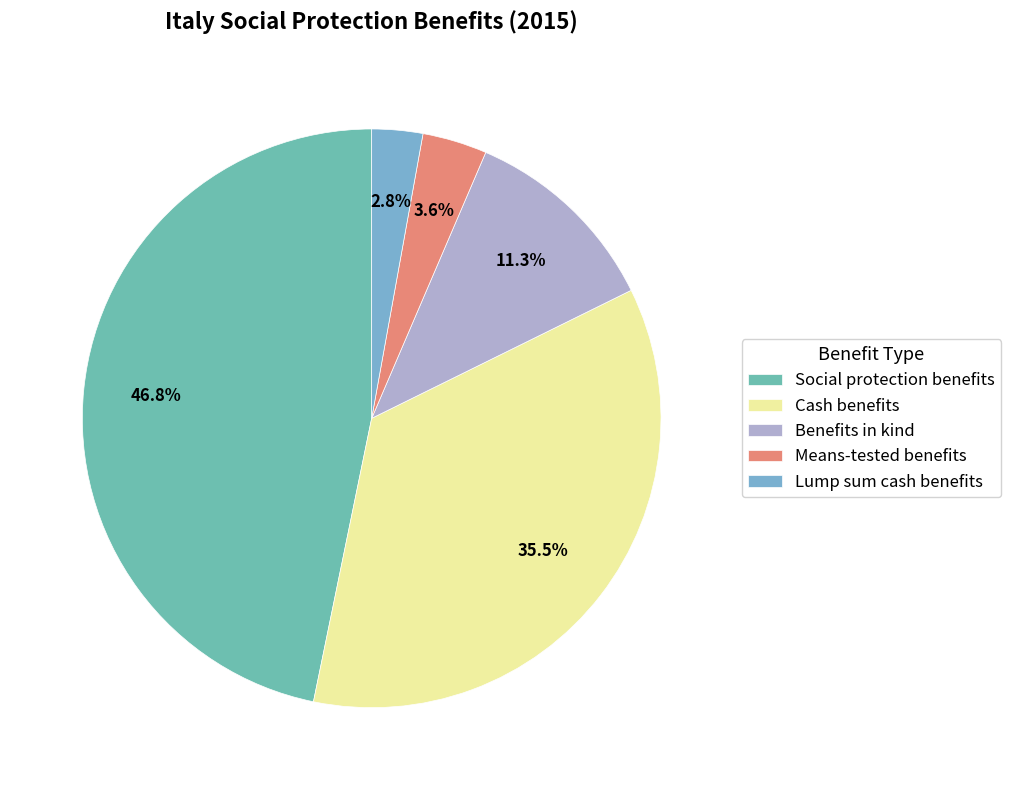

To the nearest percent, what is the difference between the largest and smallest slice percentages?

44%